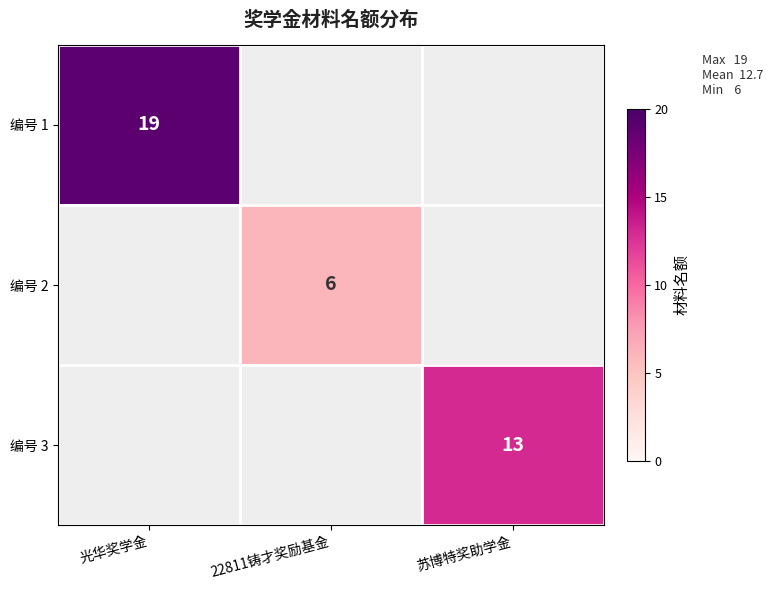

The 编号 1 series shows 25.7 at 光华奖学金. True or false?

False